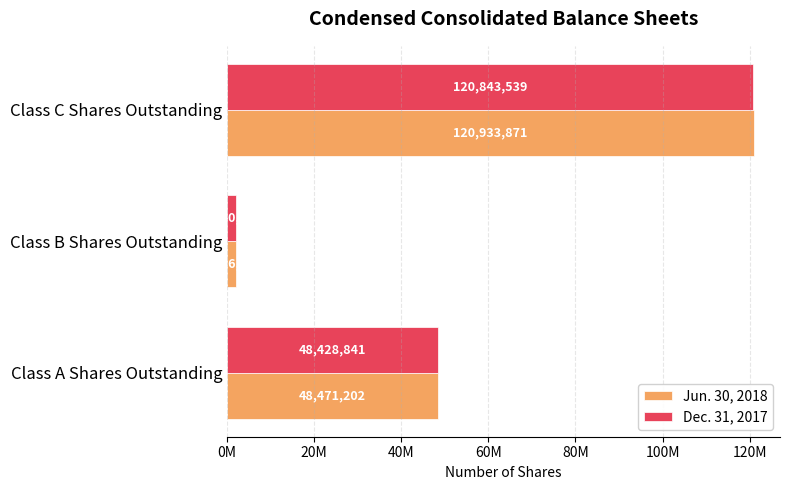

What are all the series names shown in the legend?

Jun. 30, 2018, Dec. 31, 2017